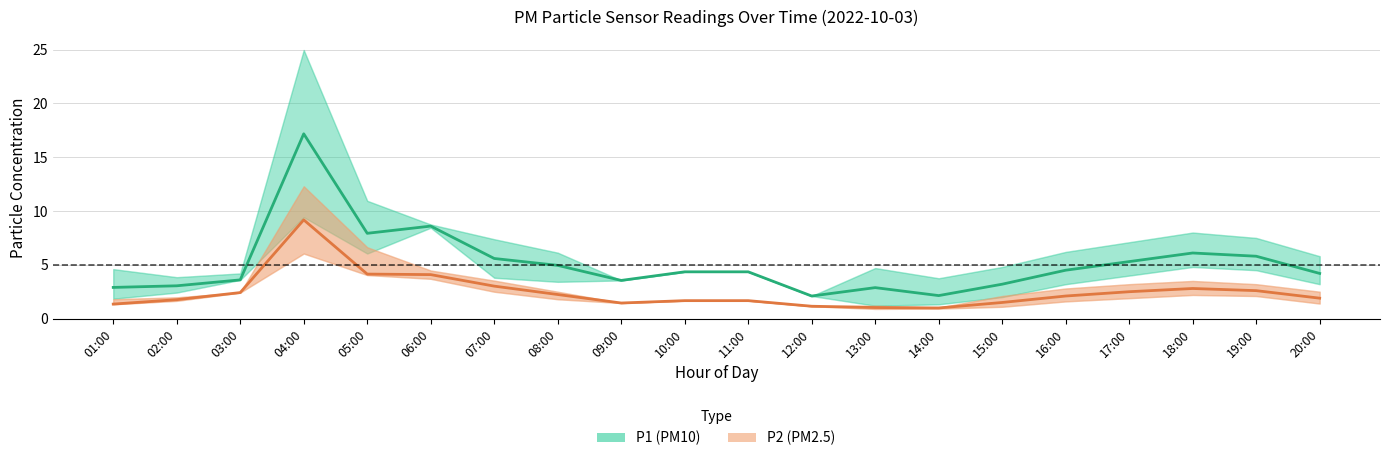

True or false: P1 (PM10) and P2 (PM2.5) intersect in this chart.

False